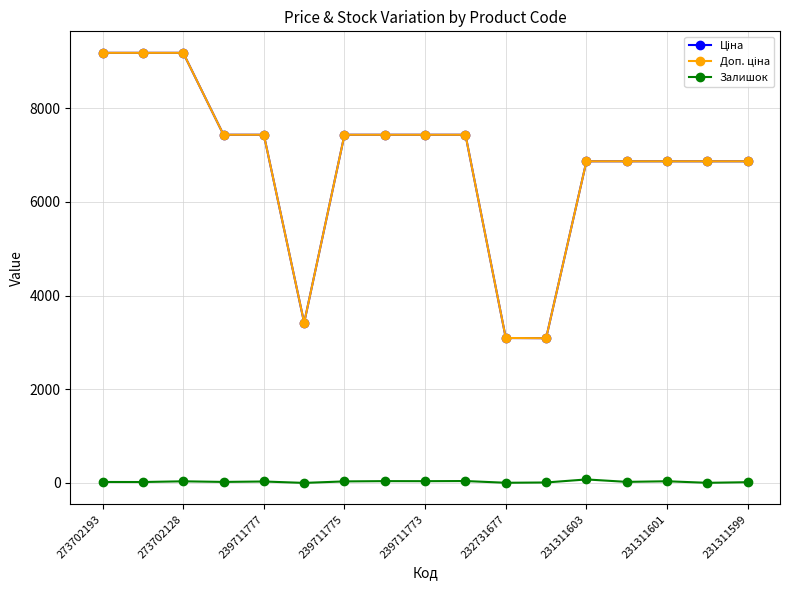

At how many categories does at least one series exceed 6983?

9